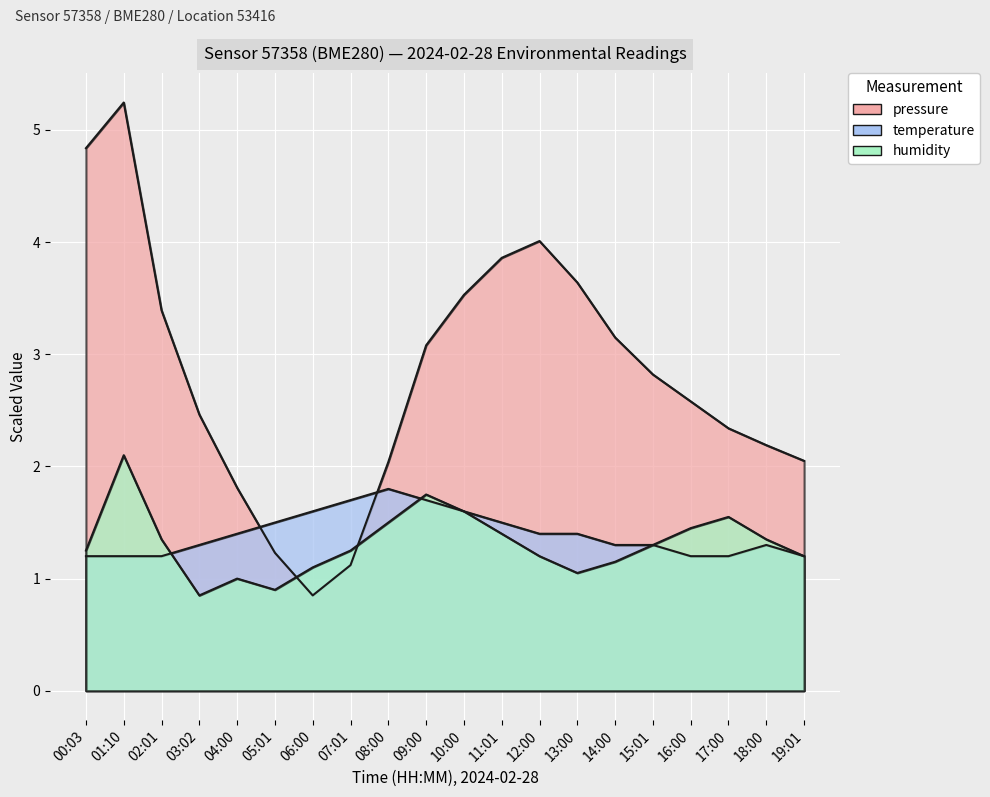

At which label does humidity reach its peak?

01:10